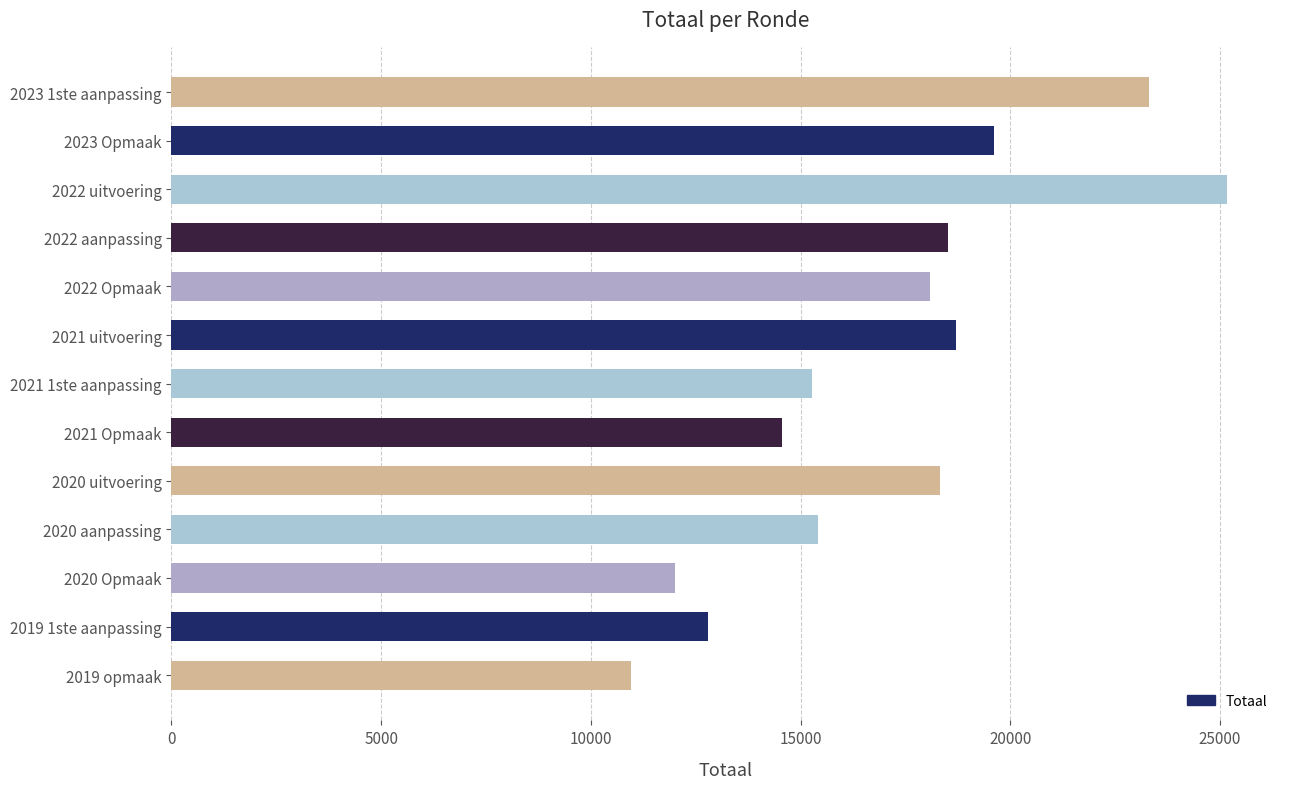

Is it true that the value at 2019 1ste aanpassing is 12803?

True